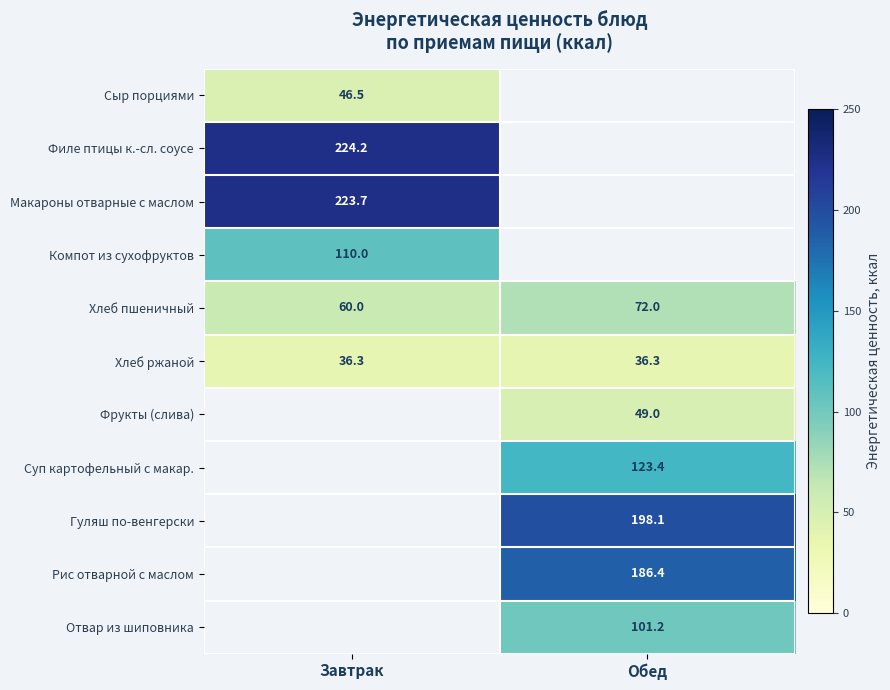

Count the number of categories in the chart.

2